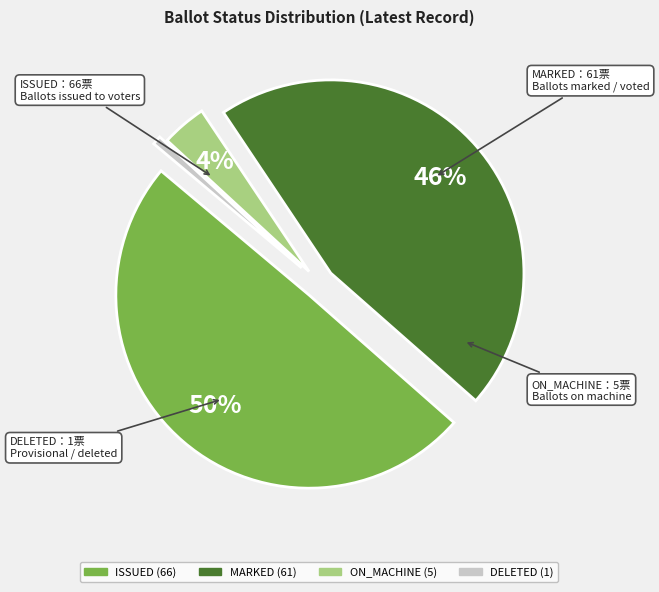

To the nearest percent, what is the average slice percentage?

25%